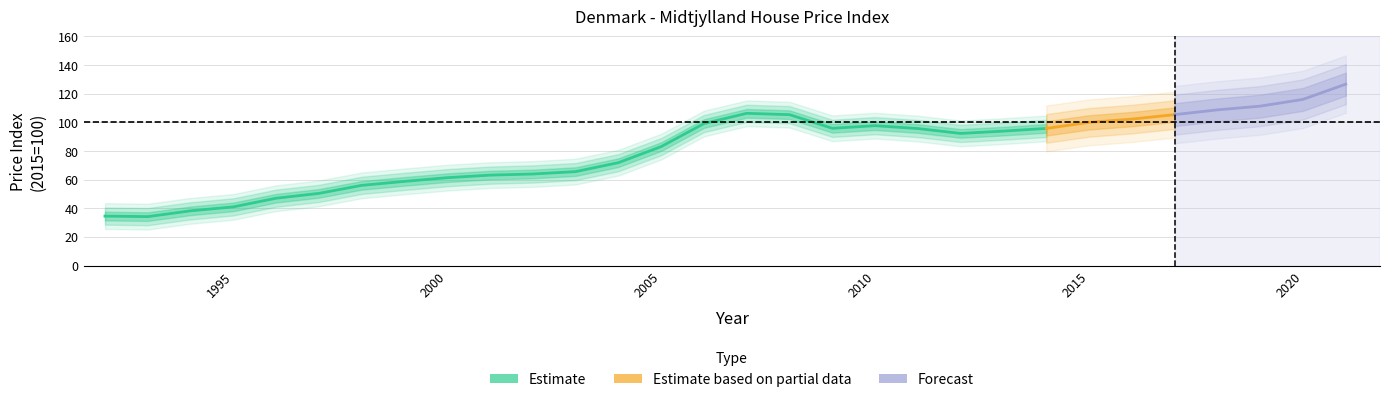

What is the ratio of the value at 2009 to the value at 1992?

2.8